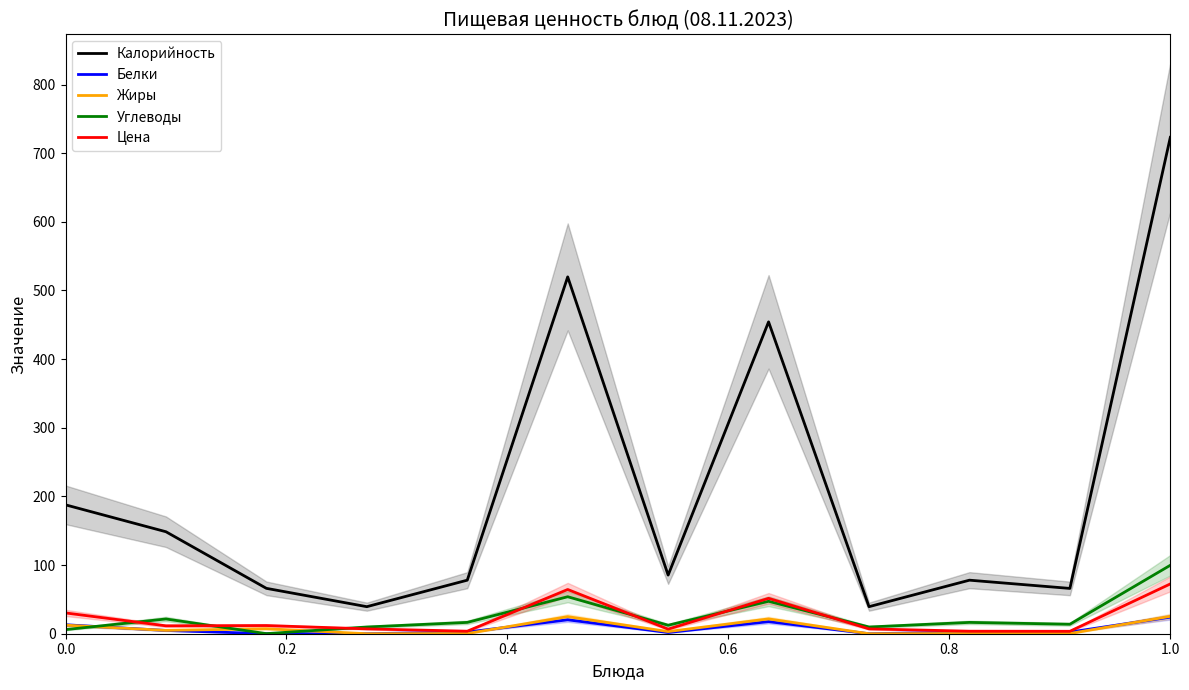

Is it true that Белки equals 13.0 at 0.0?

True